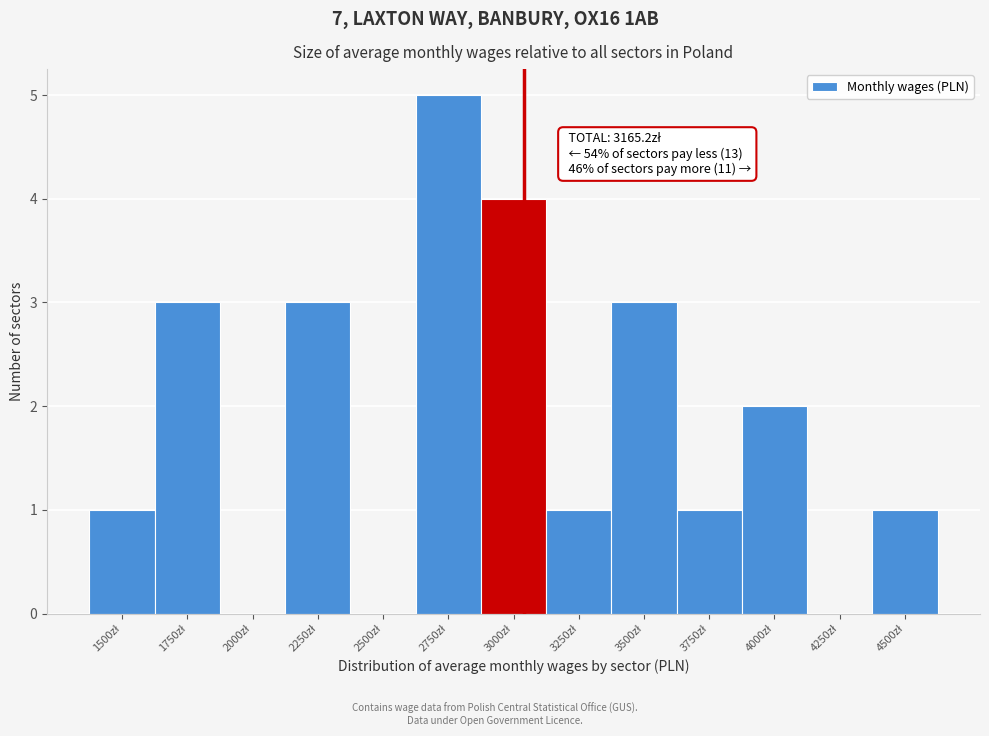

What is the sum of all values?

24